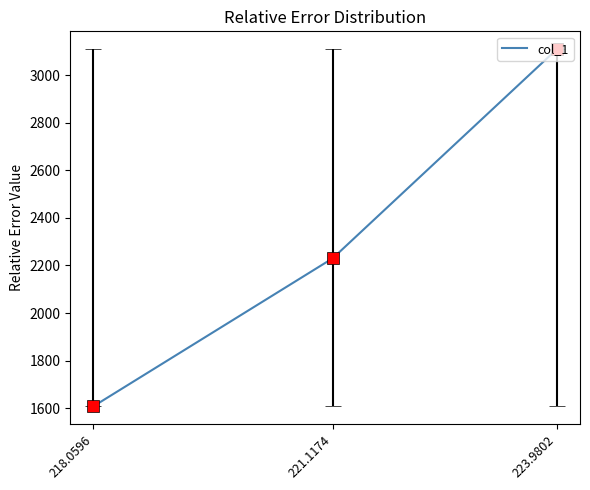

Between 223.9802 and 218.0596, which is larger?

223.9802